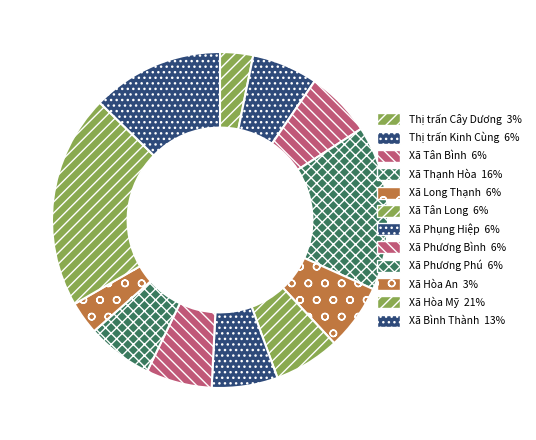

To the nearest percent, what percentage of the pie is Xã Tân Long?

6%